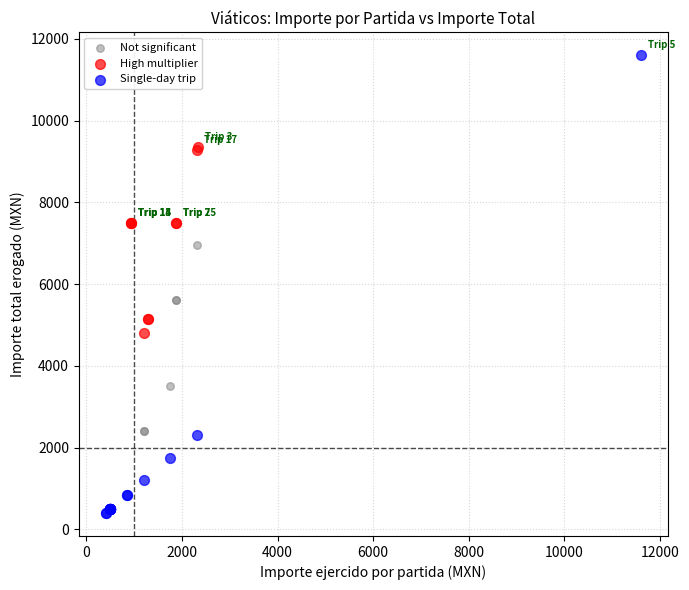

Which series reaches the maximum Y coordinate?

Single-day trip